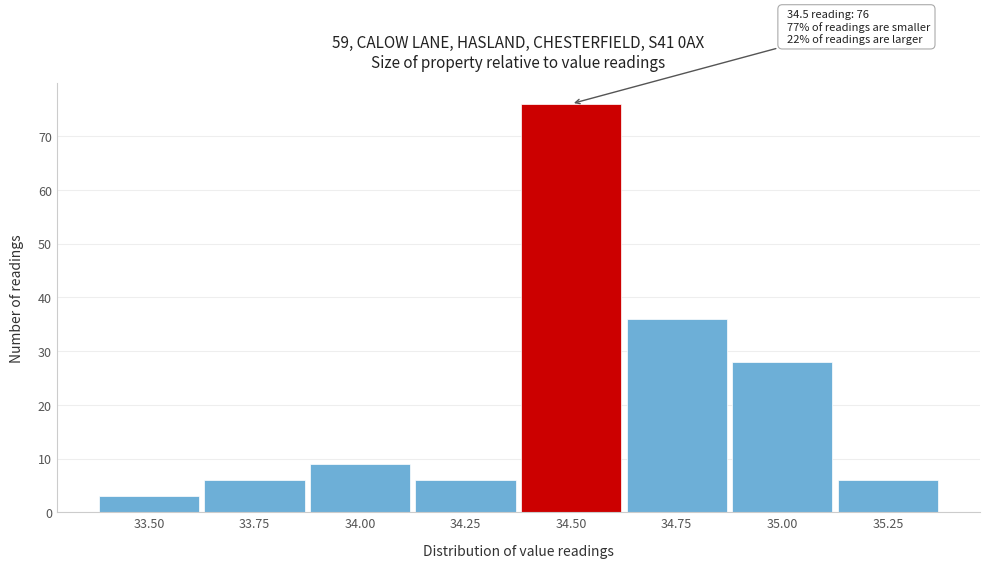

Over which range of the x-axis is the bar tallest?

34.375 to 34.625